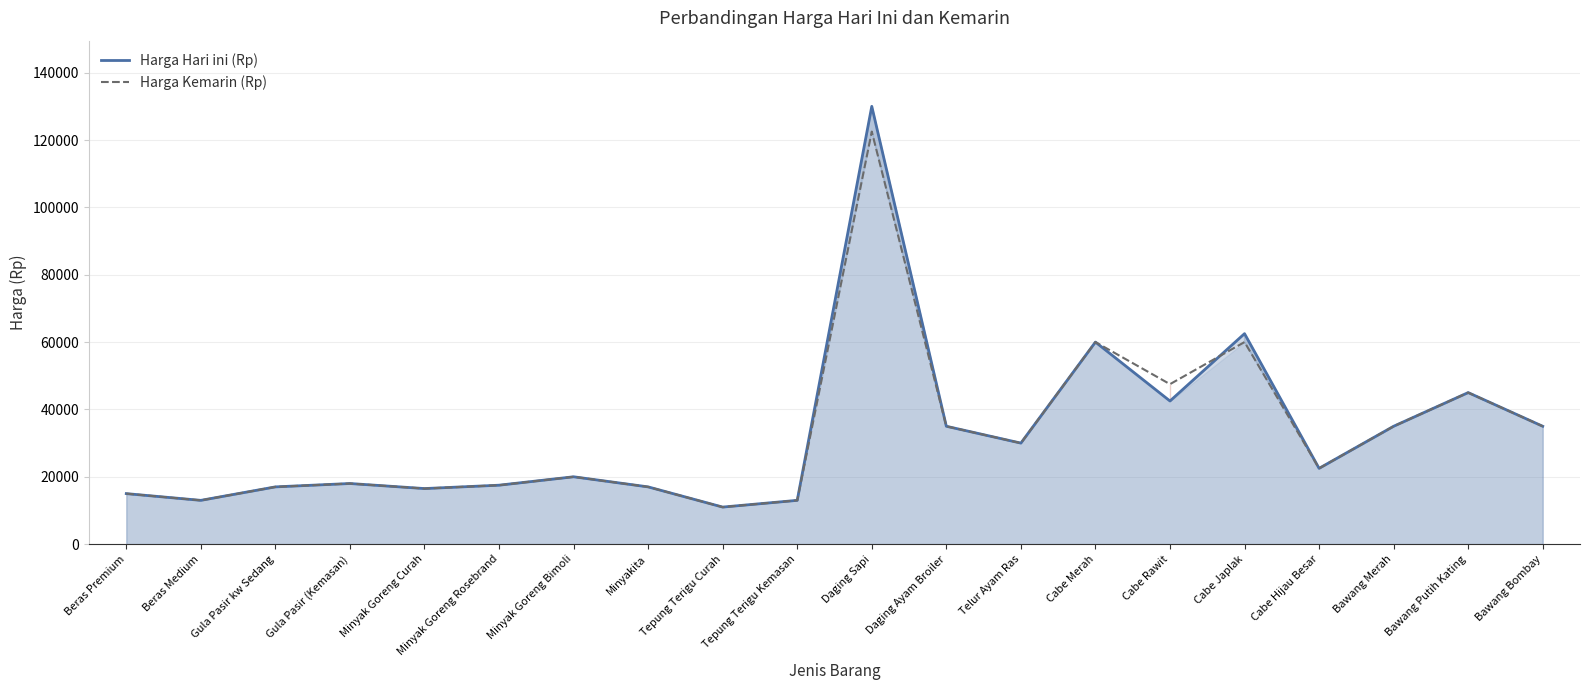

In Harga Kemarin (Rp), how many points are higher than both neighbors (excluding endpoints)?

6